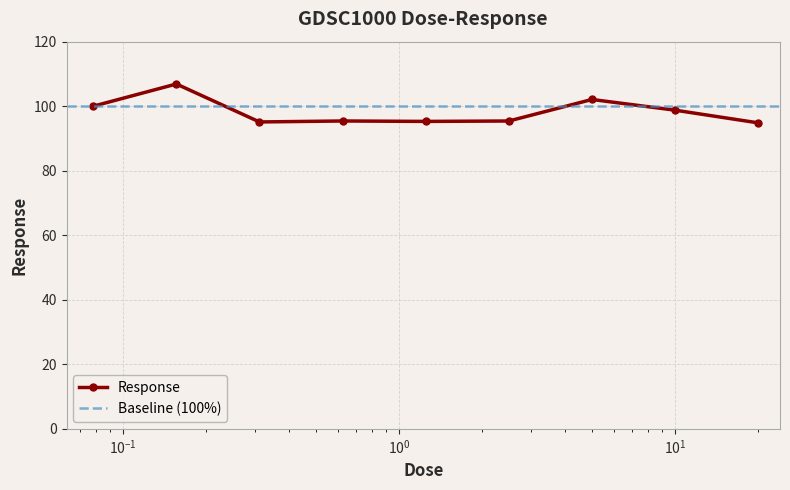

At which label is the value closest to 100?

0.078125